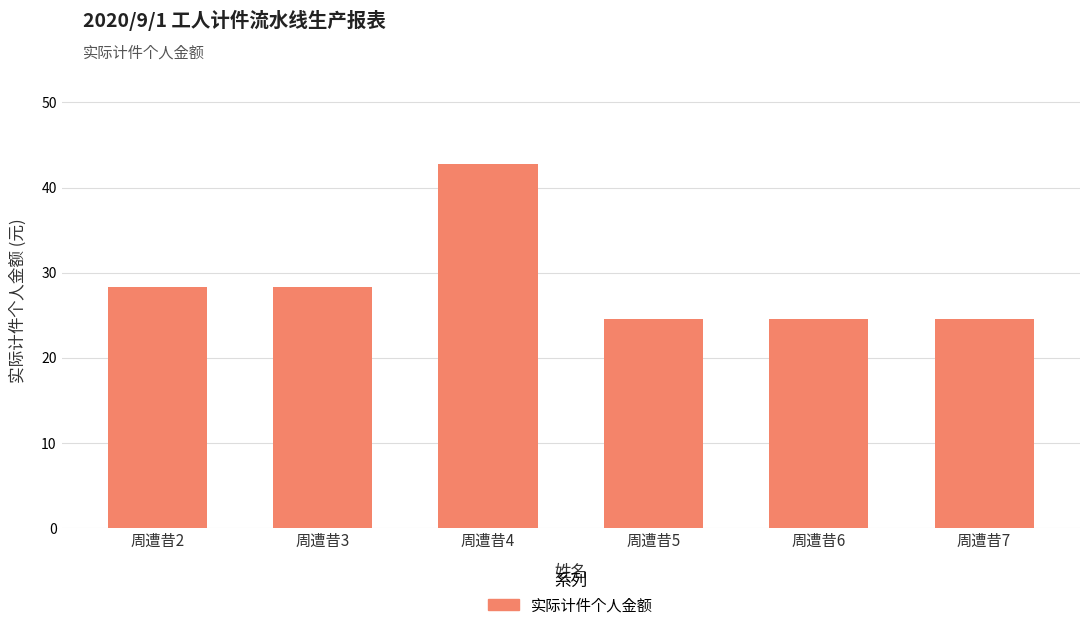

Is it true that the value at 周遭昔7 is 24.5?

True